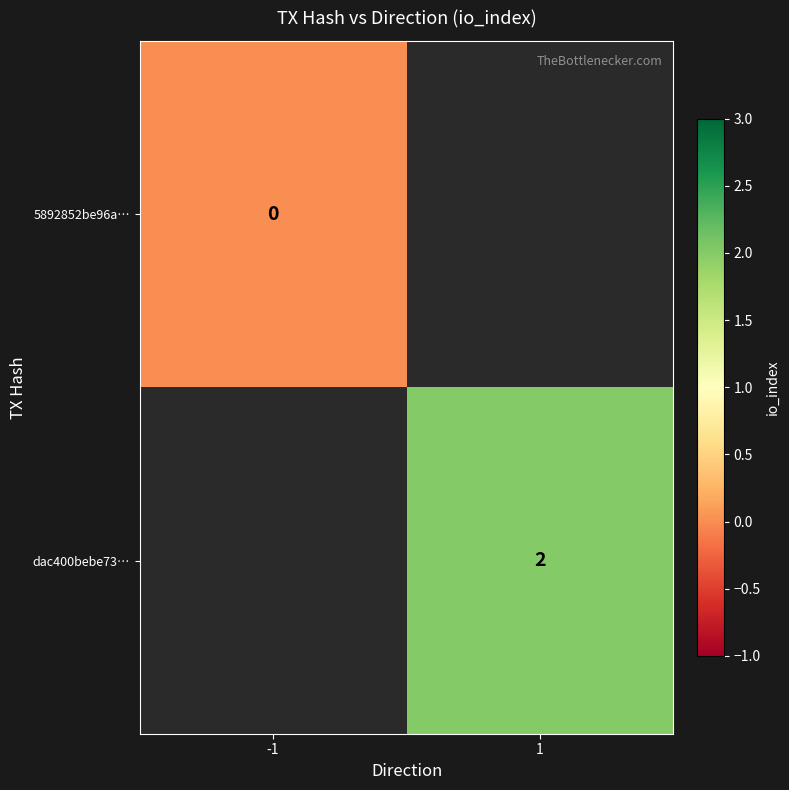

Is it true that dac400bebe73… equals 3 at 1?

False